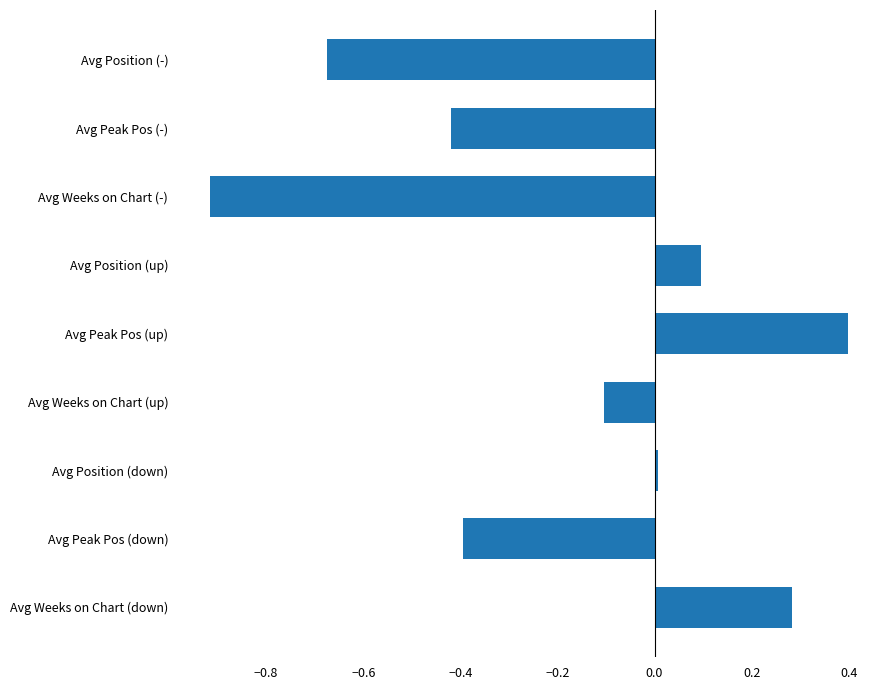

List the labels in order of value, smallest first.

Avg Weeks on Chart (-), Avg Position (-), Avg Peak Pos (-), Avg Peak Pos (down), Avg Weeks on Chart (up), Avg Position (down), Avg Position (up), Avg Weeks on Chart (down), Avg Peak Pos (up)